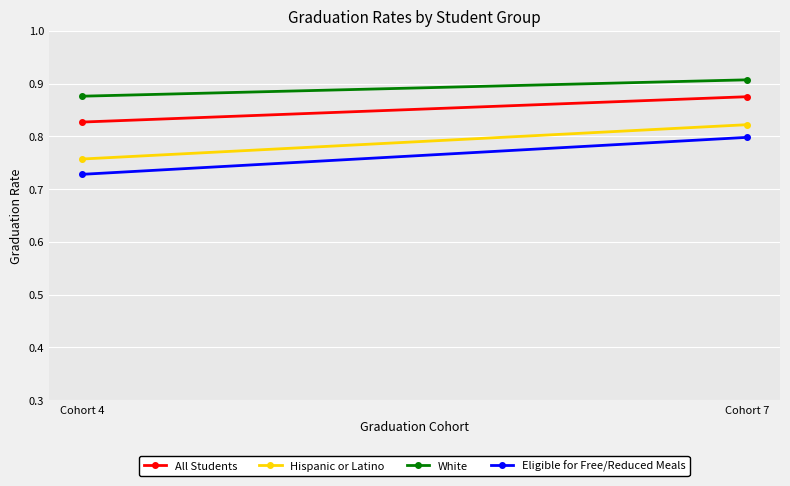

Which series changed the most between Cohort 4 and Cohort 7?

Eligible for Free/Reduced Meals